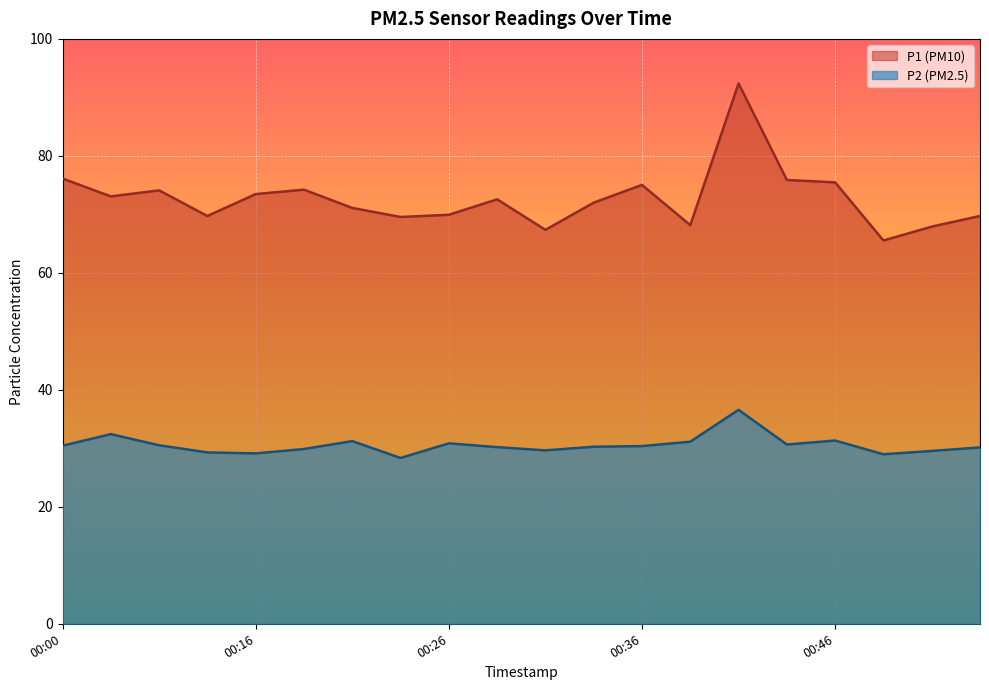

What is the difference between the highest and lowest values at 00:28?

42.4